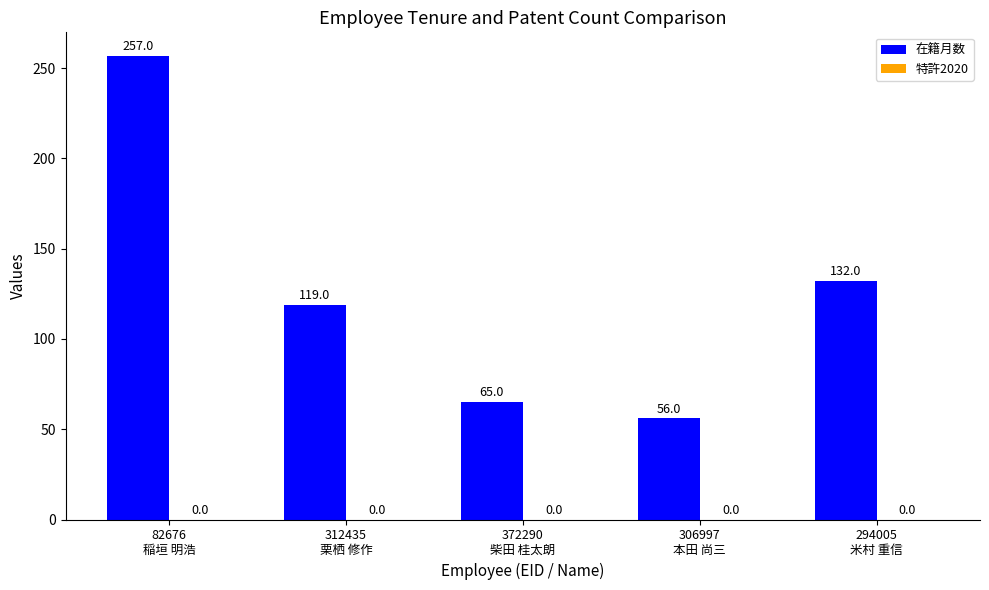

Are the bars horizontal?

No